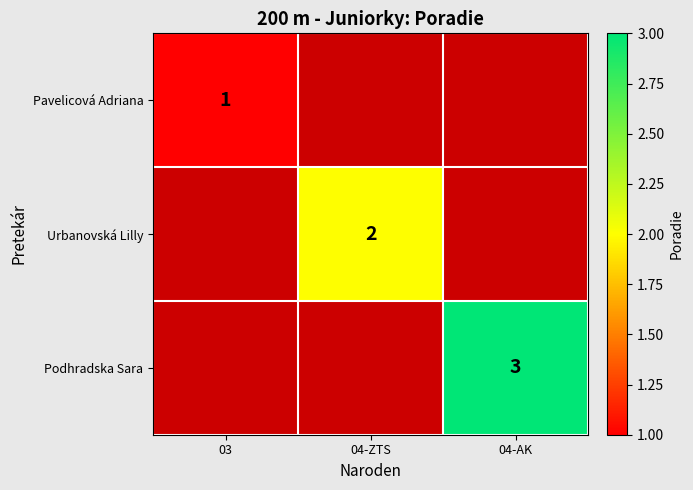

Is it true that Urbanovská Lilly equals 3 at 04-ZTS?

False